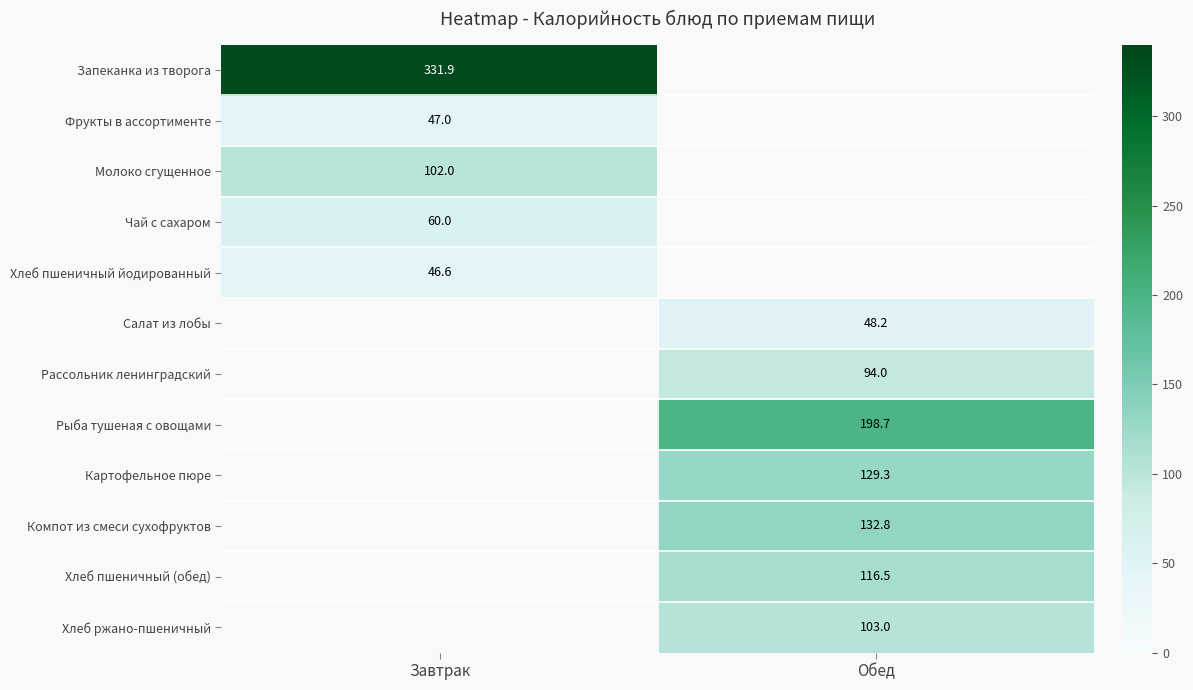

True or false: Рыба тушеная с овощами has a value of 121.5 at Обед.

False